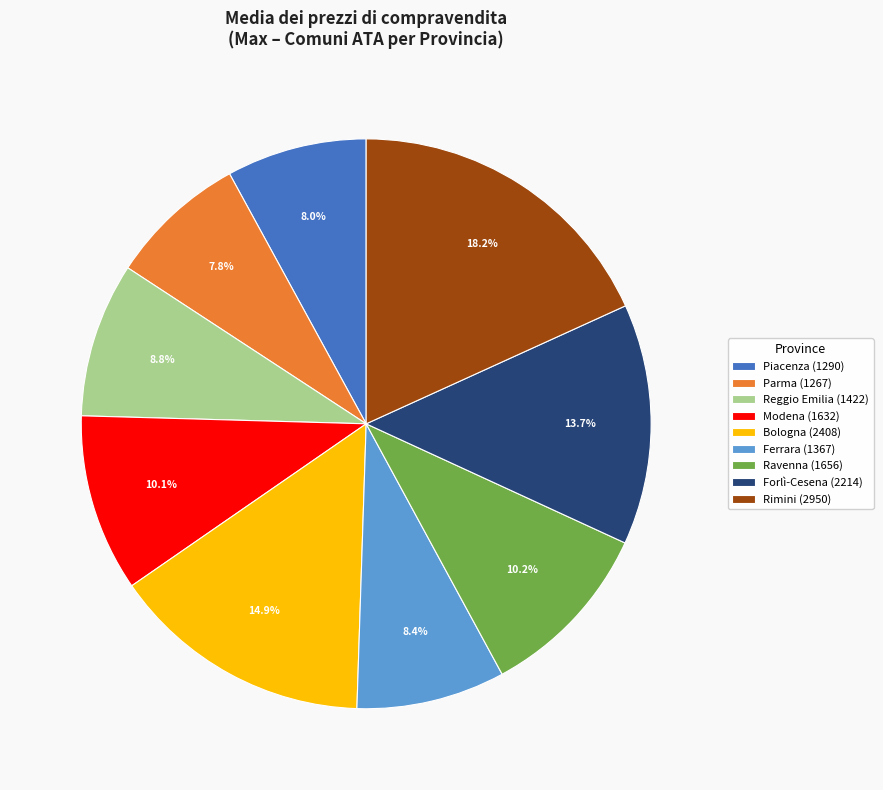

Does Piacenza represent more than half of the total?

No